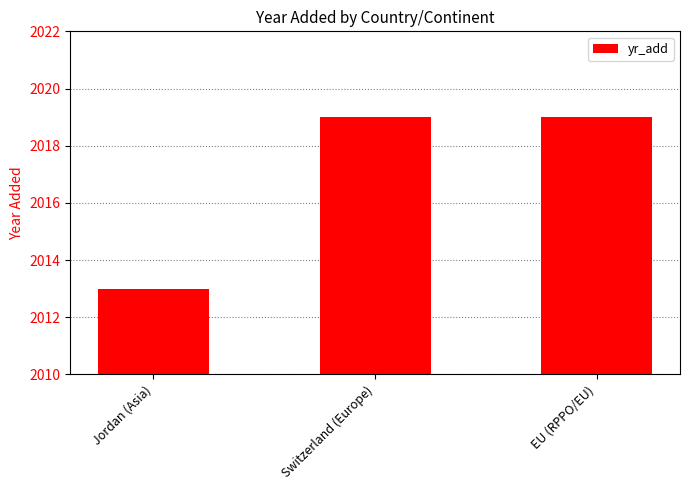

Does the chart contain stacked bars?

No